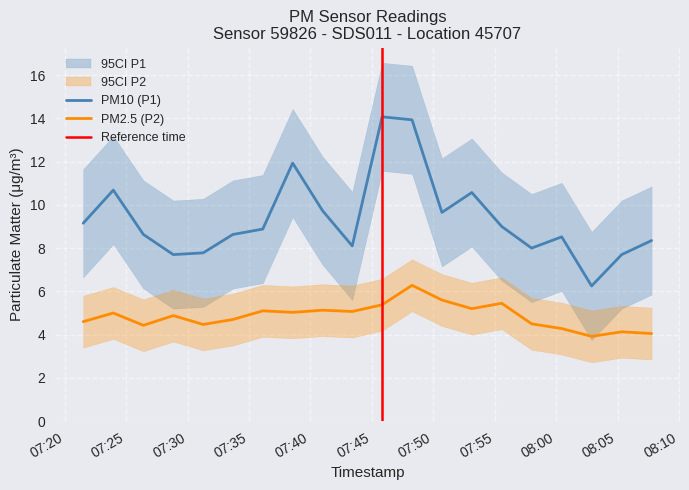

What is the label of the 9th point from the right?

2023-05-29T07:48:16